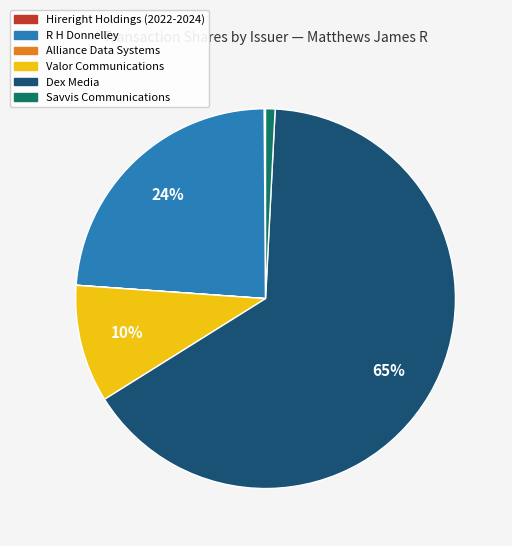

Does any single category account for the majority?

Yes